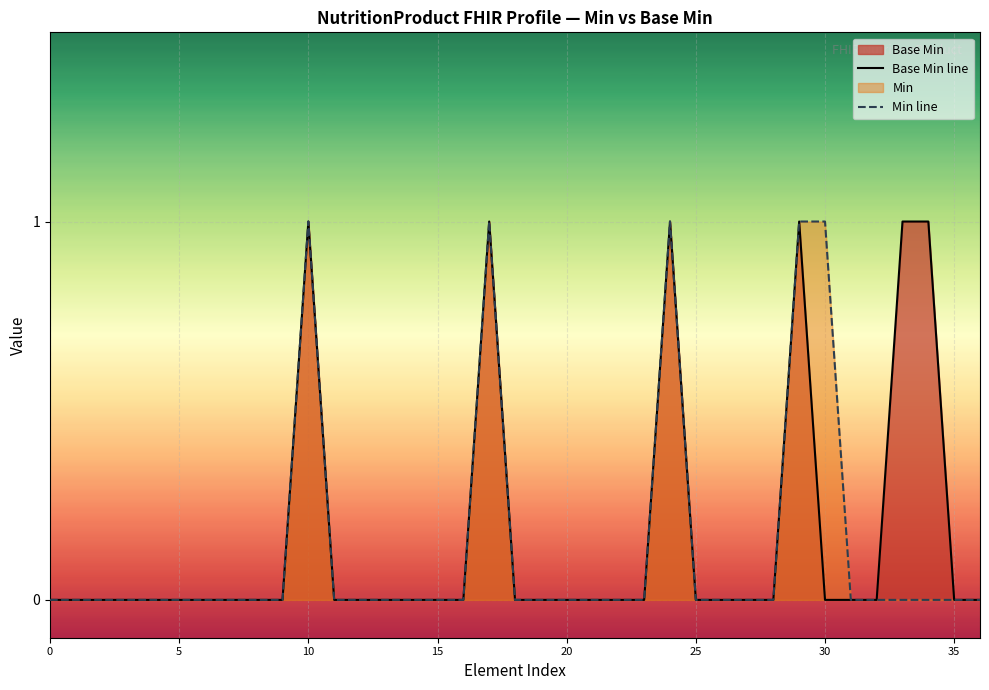

At 14, list the series in order from largest to smallest.

Base Min line, Min line